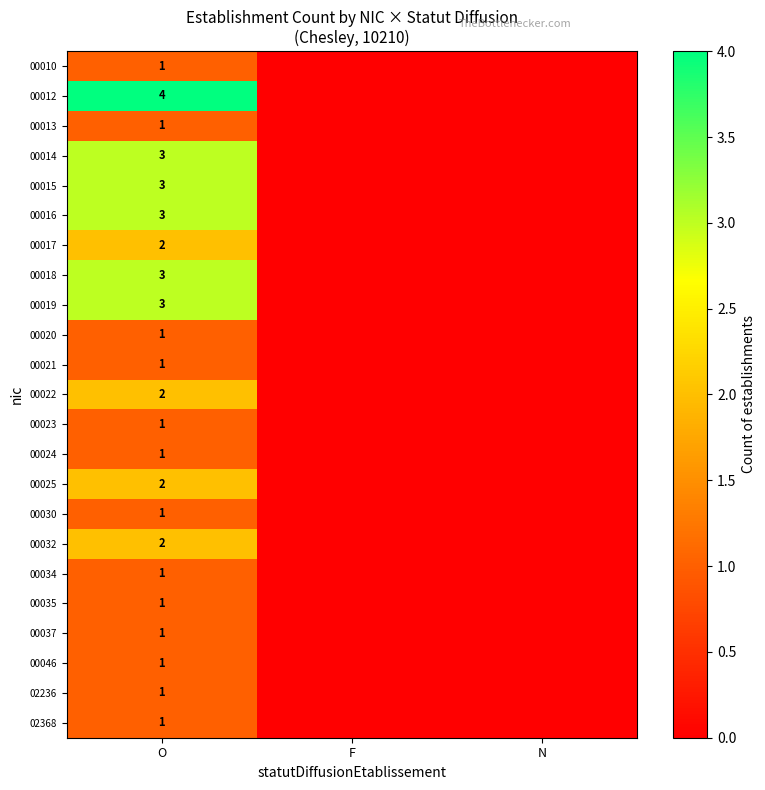

The value of 00024 at O is 1. True or false?

True